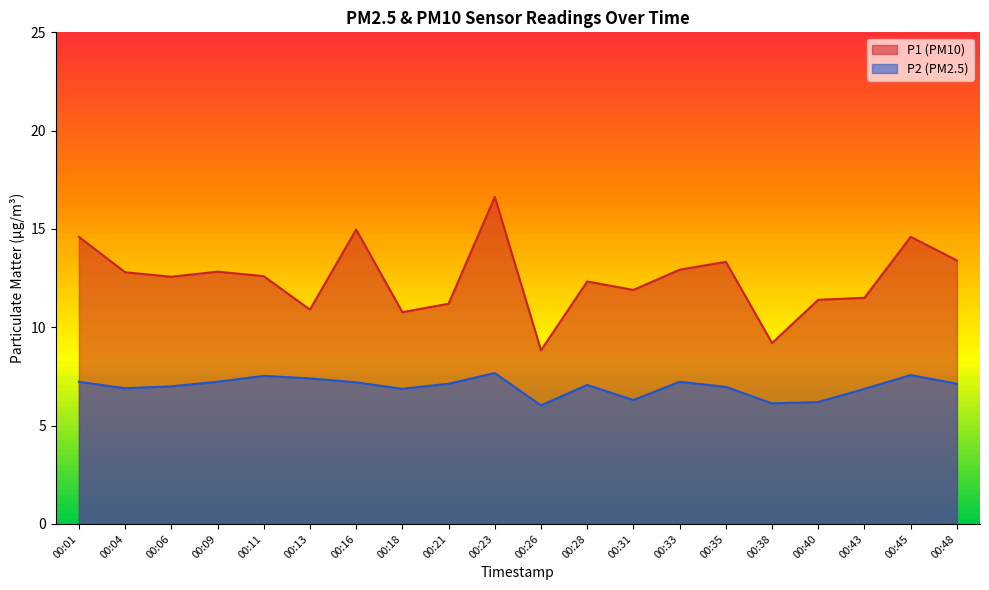

List the labels in order of P2 value, largest first.

00:23, 00:45, 00:11, 00:13, 00:01, 00:09, 00:33, 00:16, 00:21, 00:48, 00:28, 00:06, 00:35, 00:04, 00:18, 00:43, 00:31, 00:40, 00:38, 00:26